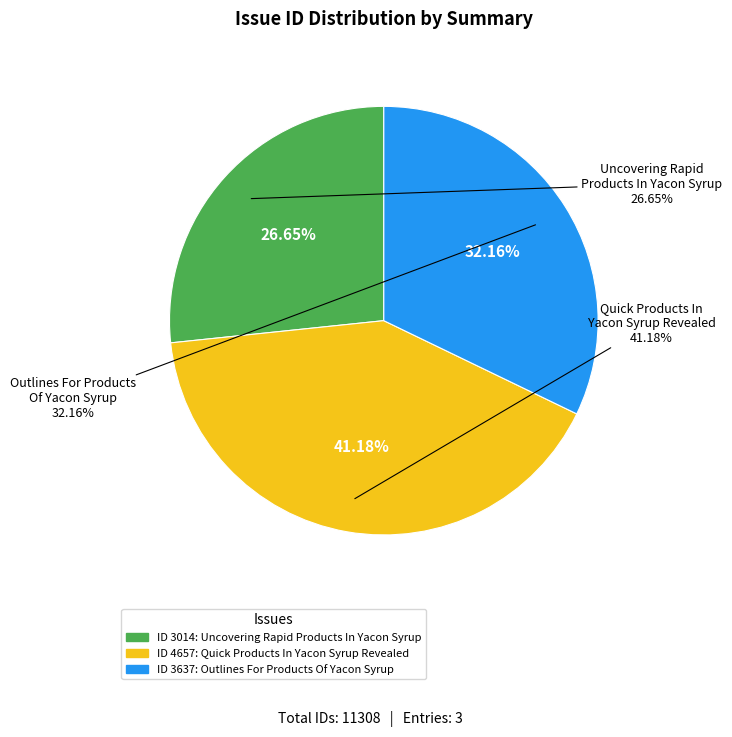

What is the total percentage of Outlines For Products Of Yacon Syrup and Quick Products In Yacon Syrup Revealed?

73.3%